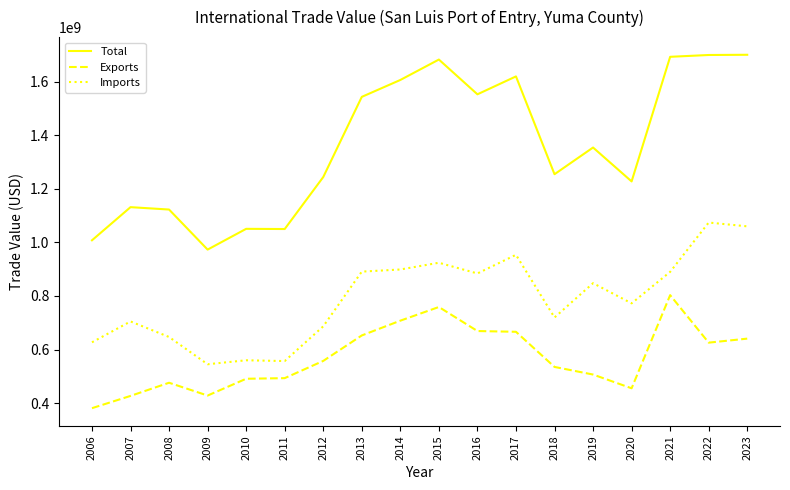

What is the approximate value of Exports at 2009?

428188885.0